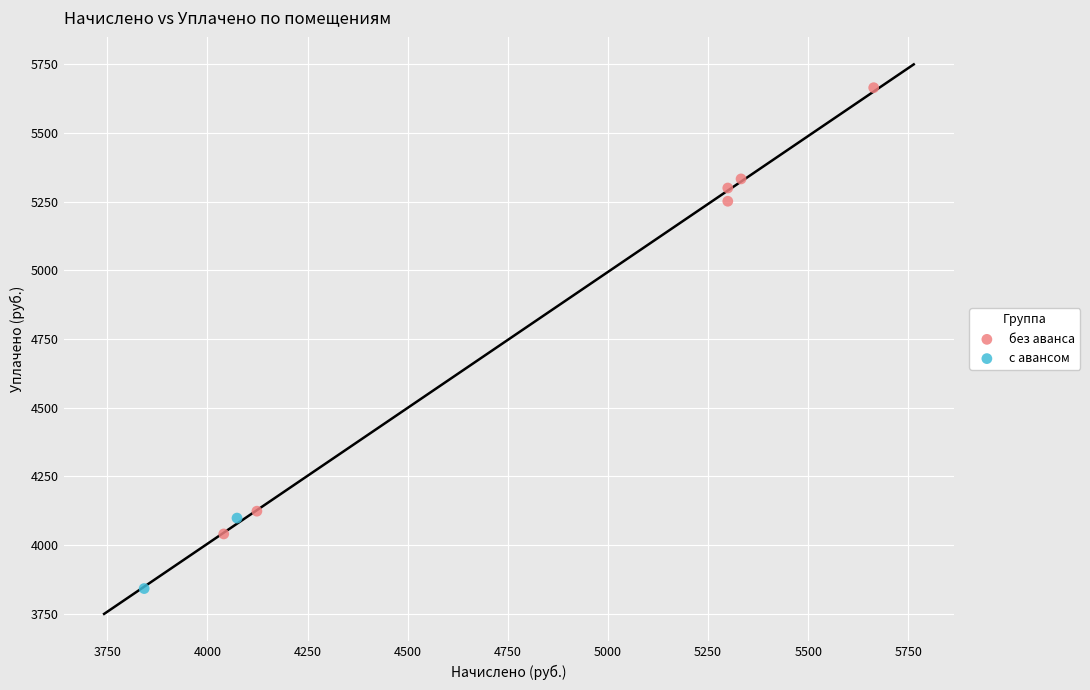

What are all the series names shown in the legend?

без аванса, с авансом